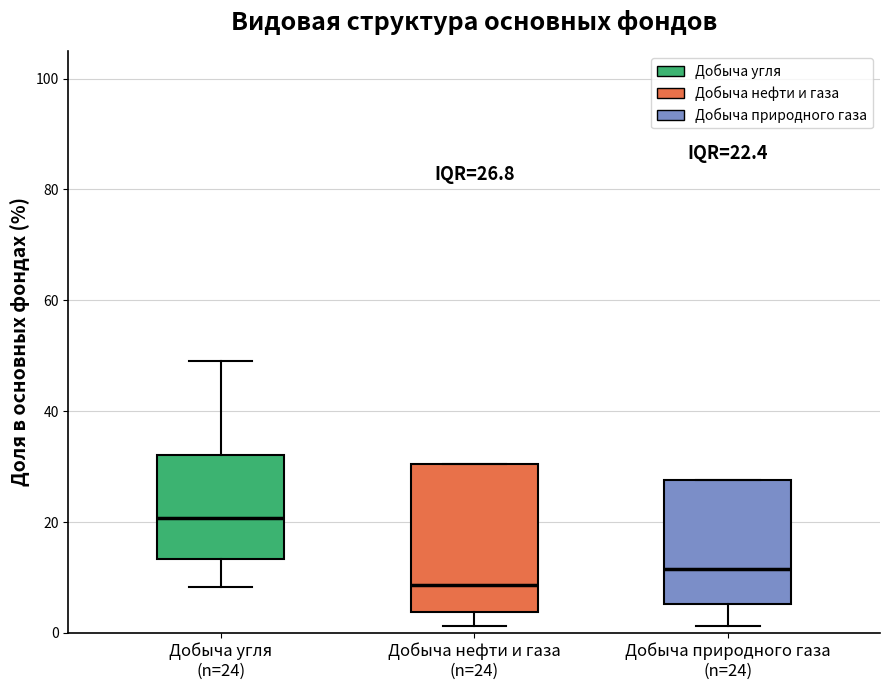

Which box has the lowest median line?

Добыча нефти и газа (n=24)